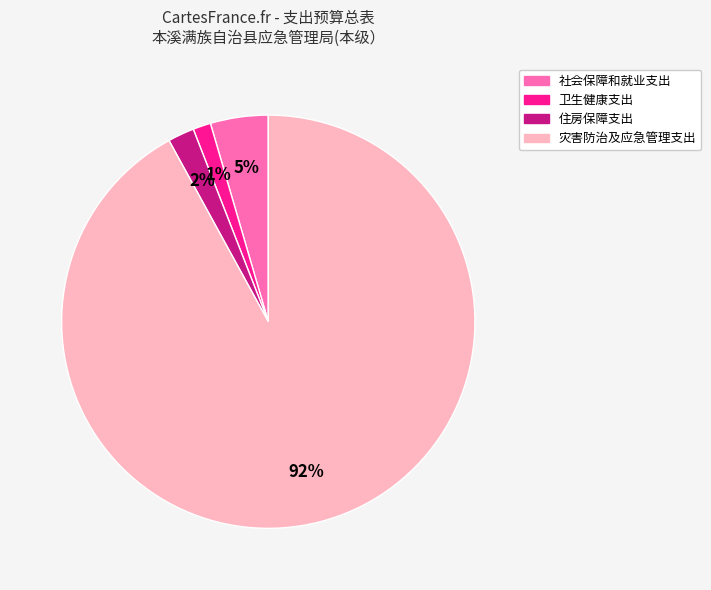

Which category has the smallest portion of the pie?

卫生健康支出